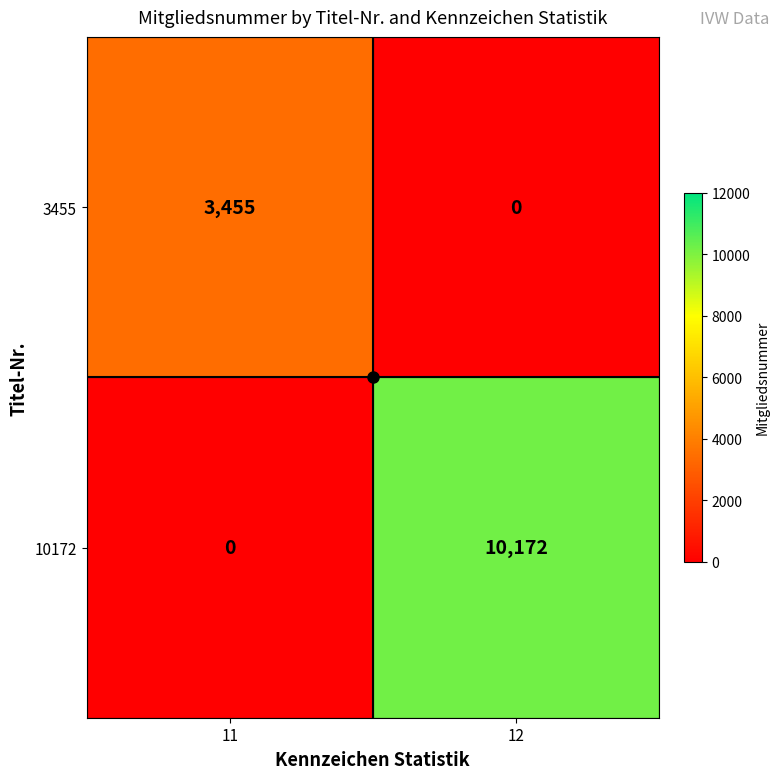

At which label does 10172 reach its peak?

12